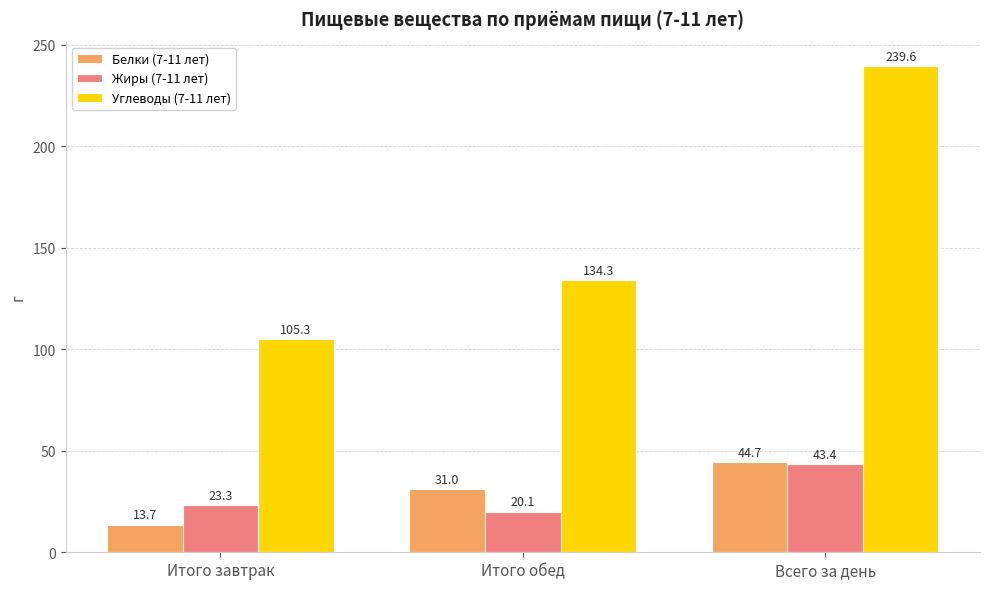

What is the difference between the maximum and minimum values in the Жиры (7-11 лет) series?

23.3